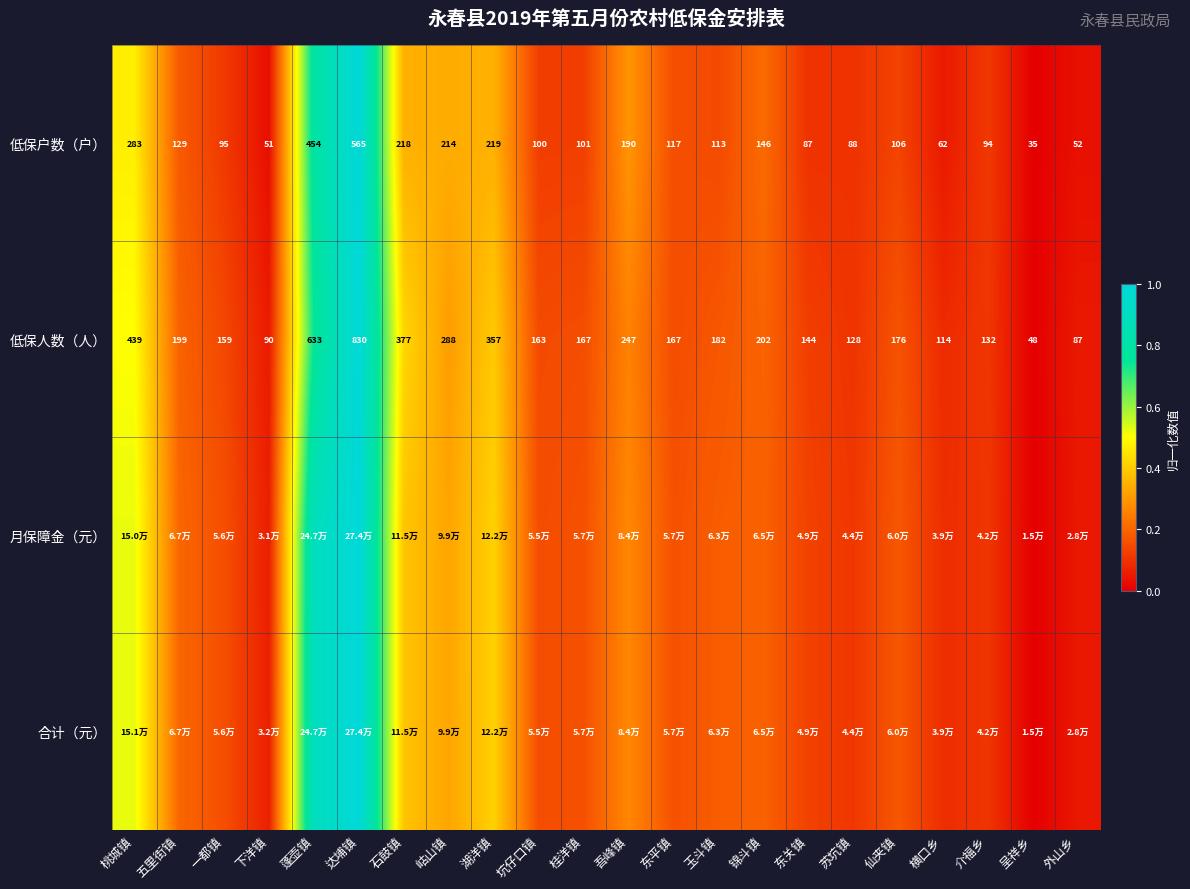

At which label does 低保人数（人） reach its minimum?

呈祥乡